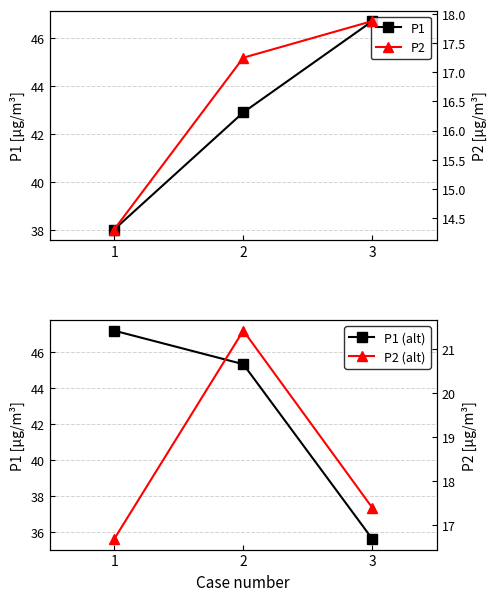

At 2, list the series in order from largest to smallest.

P1 (alt), P1, P2 (alt), P2